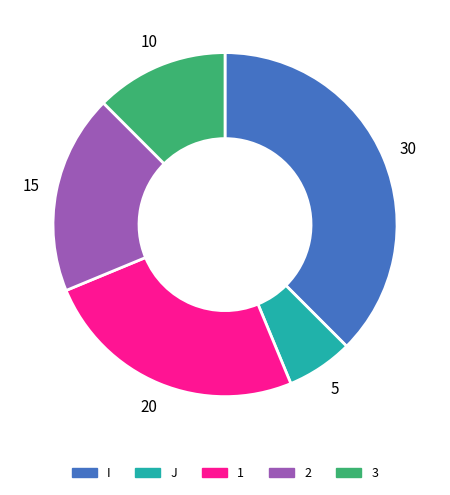

What is the largest slice in the pie chart?

I